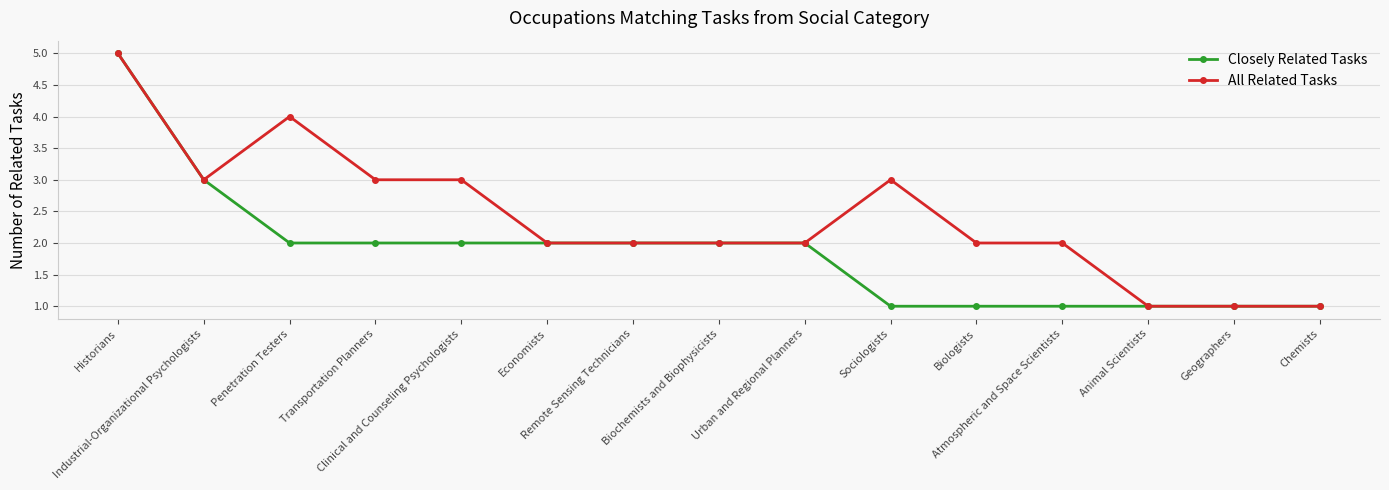

Count the number of categories in the chart.

15